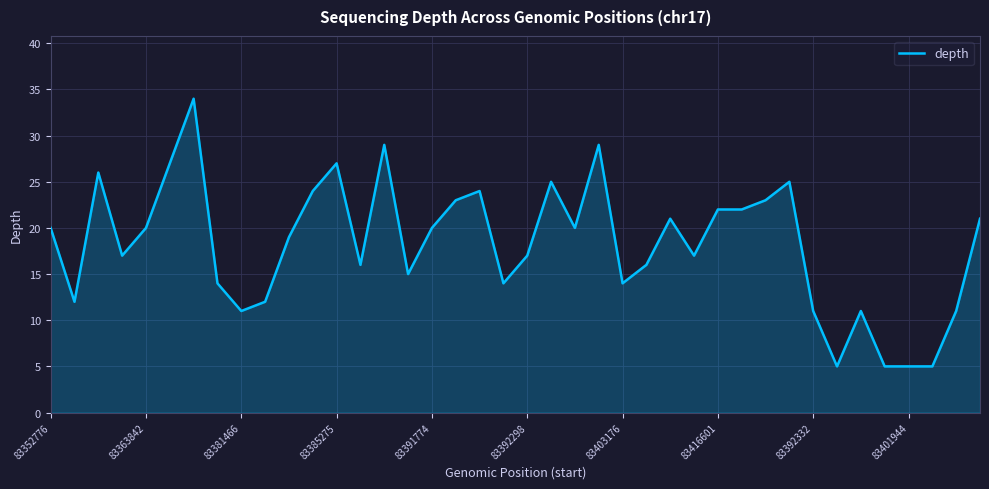

What is the minimum value shown in the chart?

5